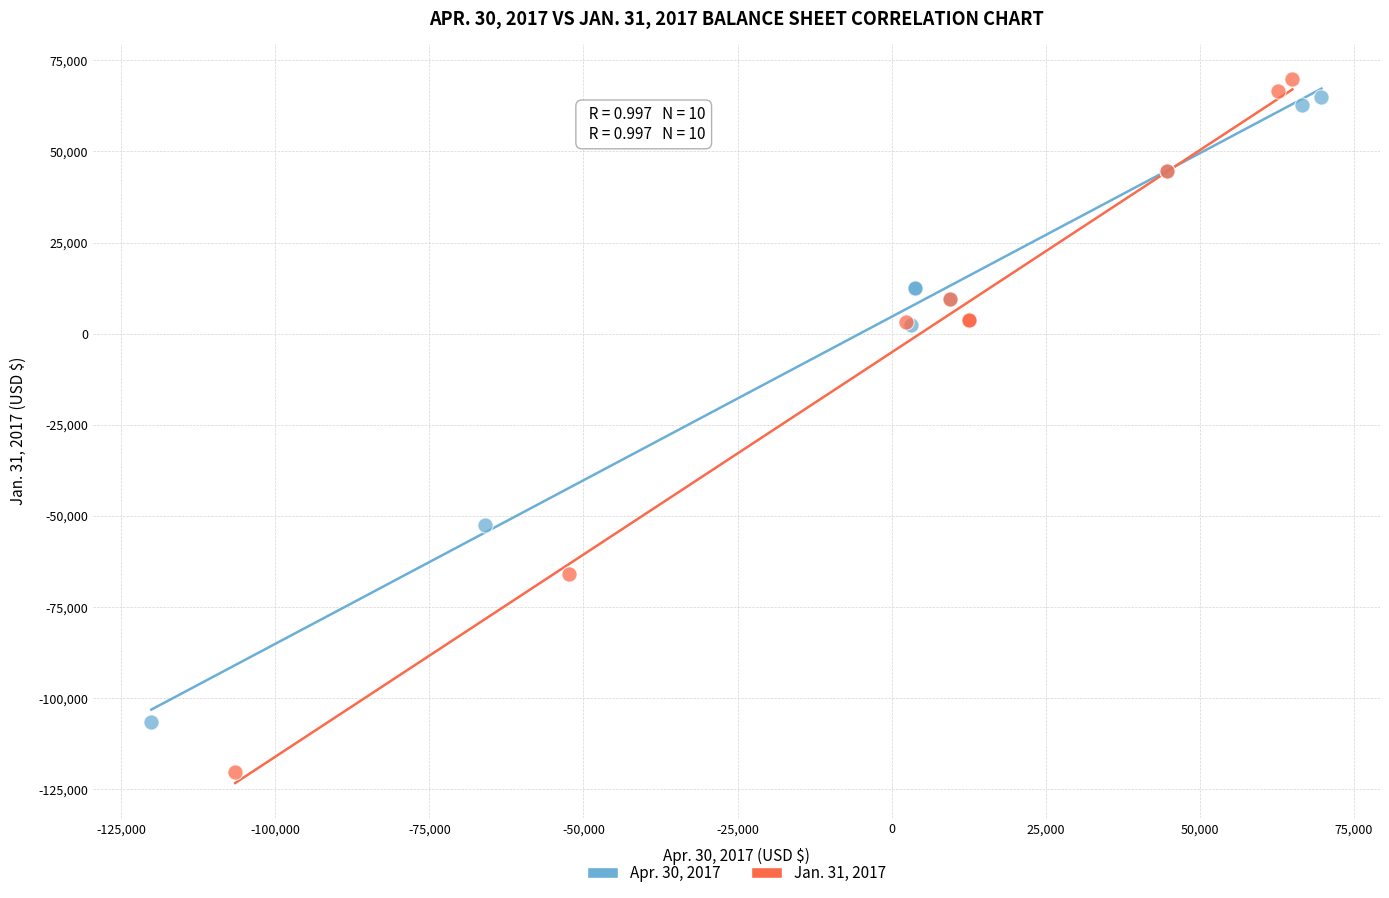

Which series reaches the maximum Y coordinate?

Jan. 31, 2017